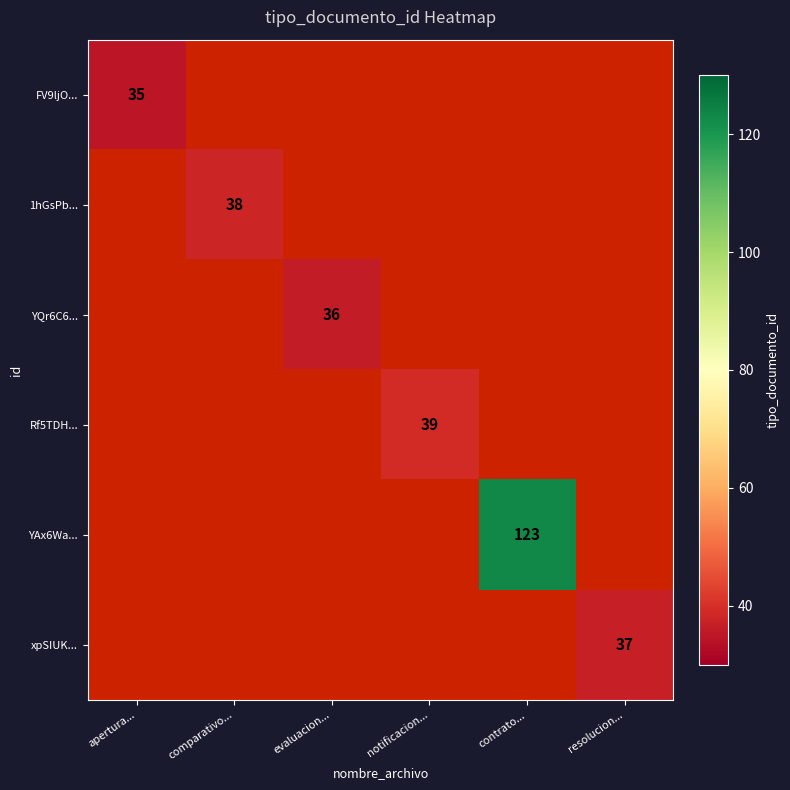

At apertura..., list the series in order from largest to smallest.

FV9ljO..., 1hGsPb..., YQr6C6..., Rf5TDH..., YAx6Wa..., xpSIUK...